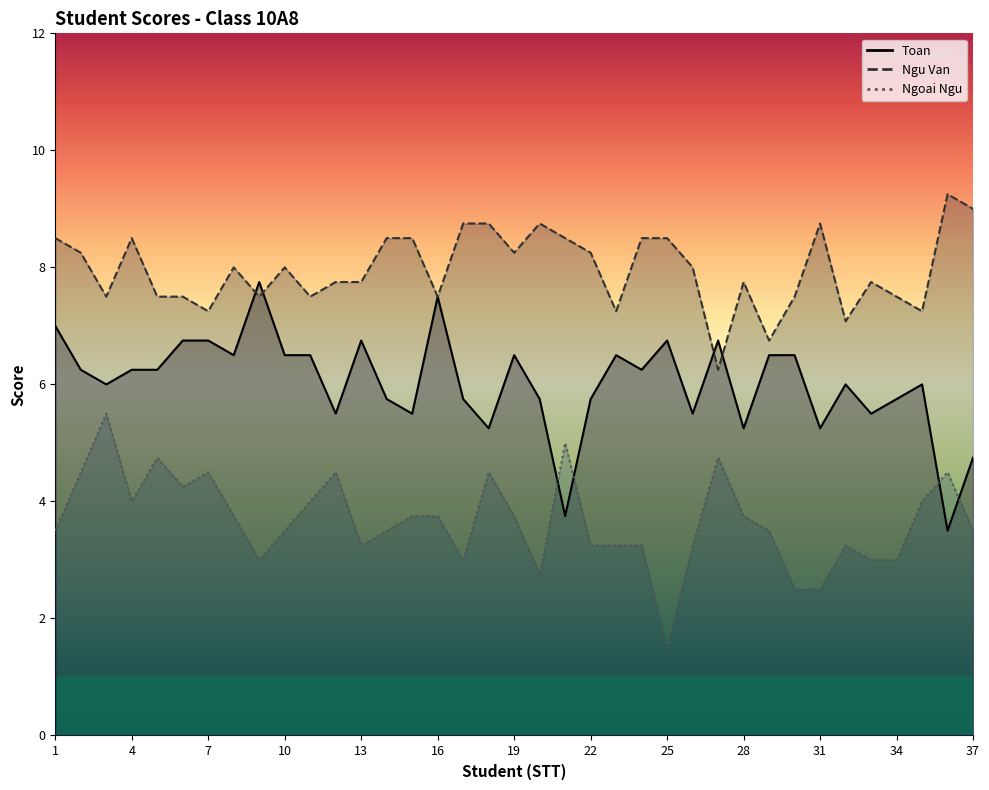

True or false: Ngu Van has more than 1 points higher than both neighbors.

True